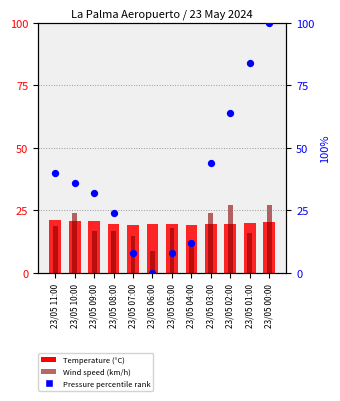

Which series contains the highest Y value?

Pressure percentile rank